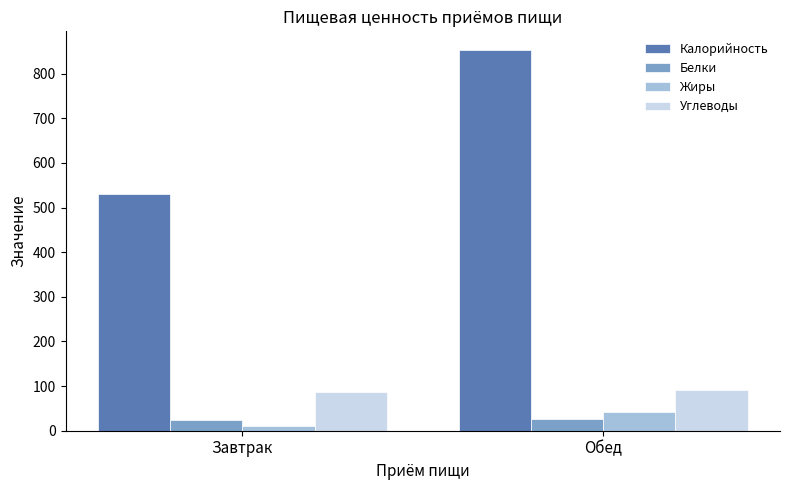

Between Завтрак and Обед, which series saw the biggest shift?

Калорийность